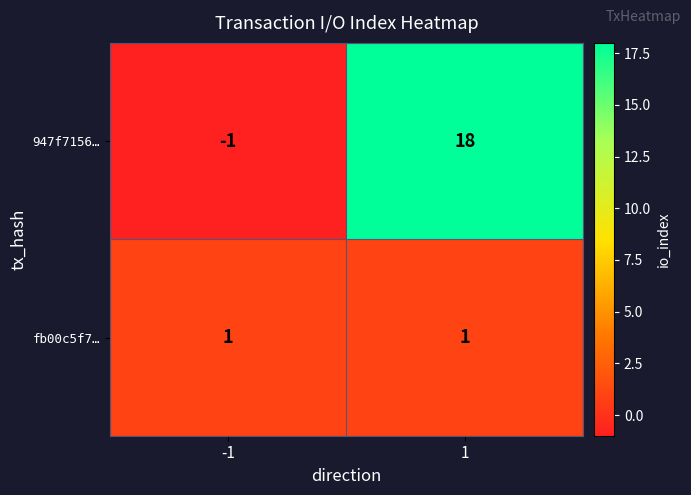

Rank the series by their average value, from highest to lowest.

947f7156…, fb00c5f7…